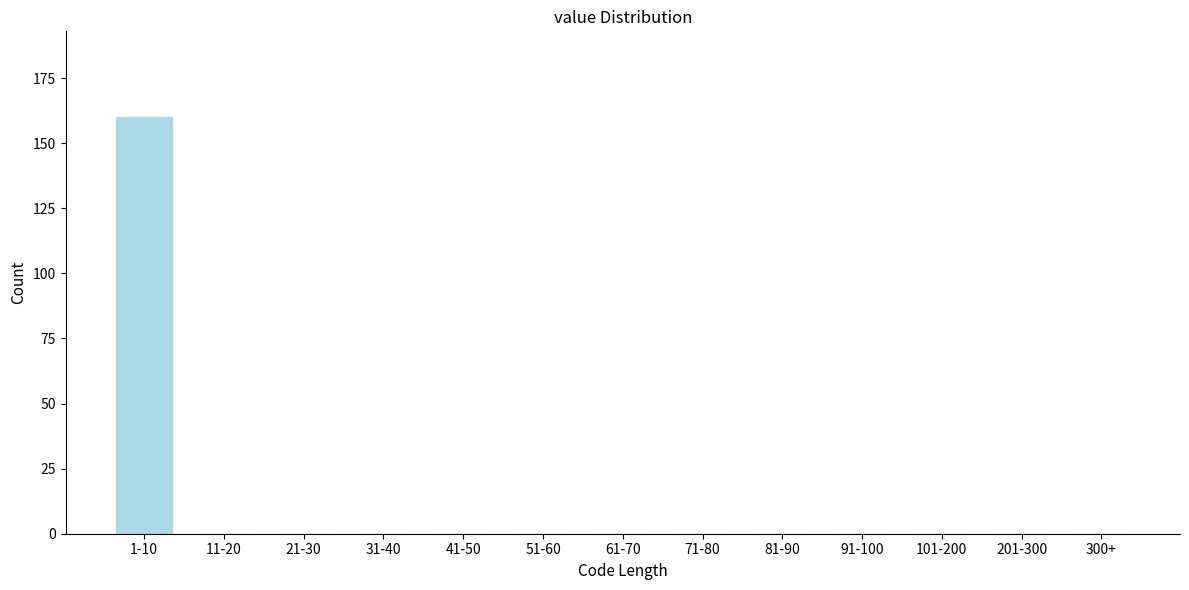

Reading right to left, what are all the values shown in this chart?

300+=0	201-300=0	101-200=0	91-100=0	81-90=0	71-80=0	61-70=0	51-60=0	41-50=0	31-40=0	21-30=0	11-20=0	1-10=160